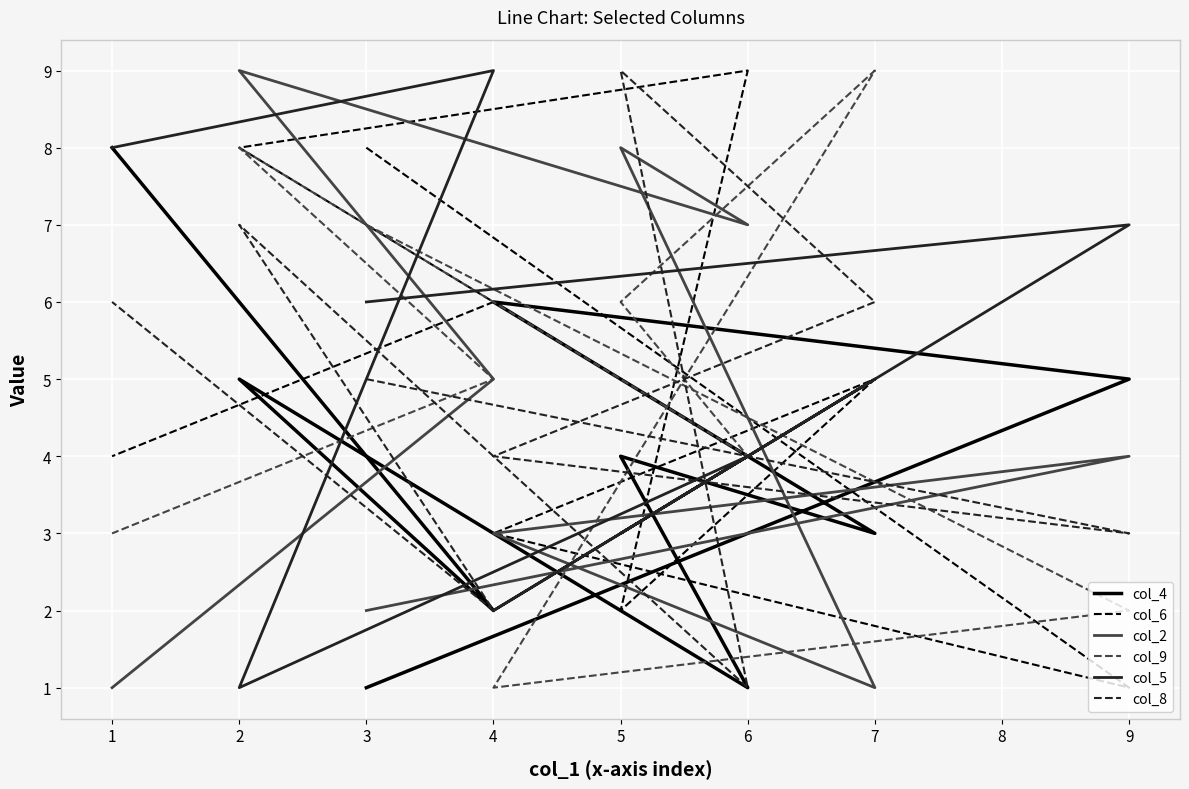

Reading left to right, list all the values displayed in this chart.

col_4: 1	5	6	3	4	1	5	2	8
col_6: 8	1	3	5	2	9	8	6	4
col_2: 2	4	3	1	8	7	9	5	1
col_9: 7	2	1	9	6	4	8	5	3
col_5: 6	7	2	5	3	4	1	9	8
col_8: 5	3	4	6	9	1	7	2	6